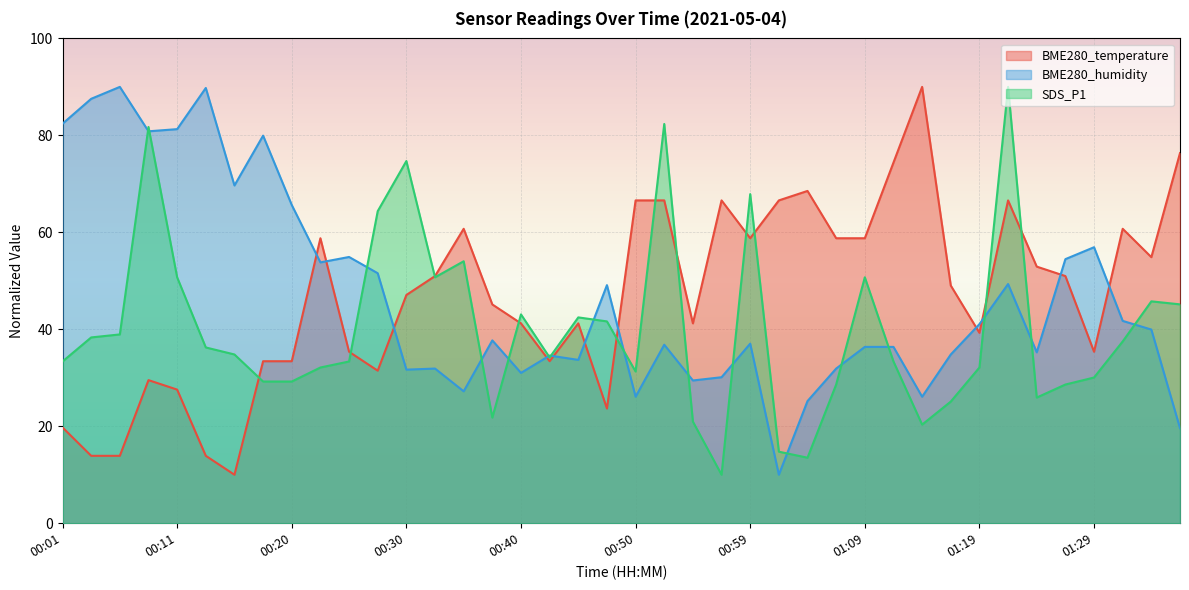

What is the minimum value for BME280_temperature?

10.0